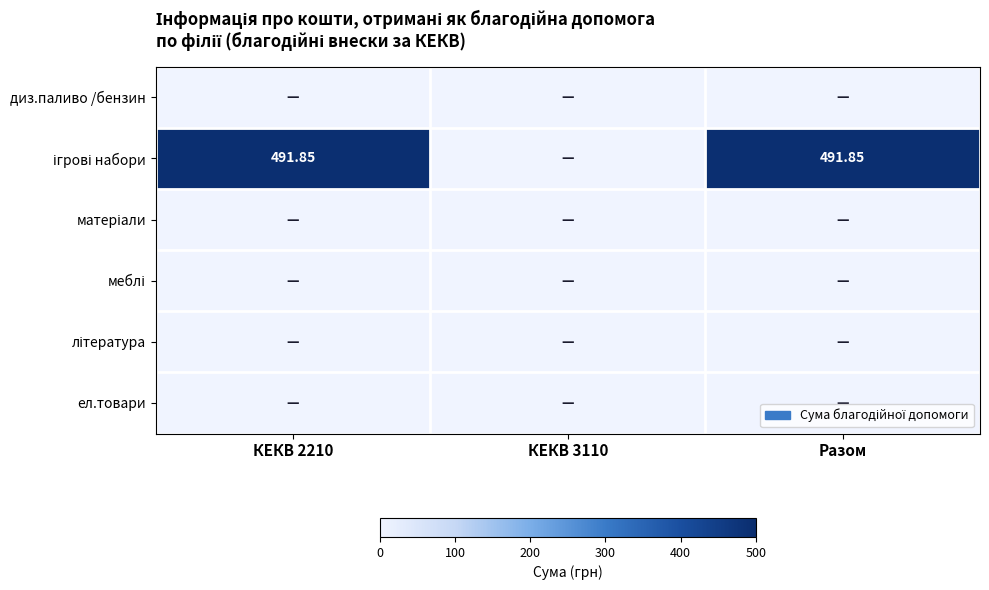

The value of література at КЕКВ 3110 is 0.0. True or false?

True